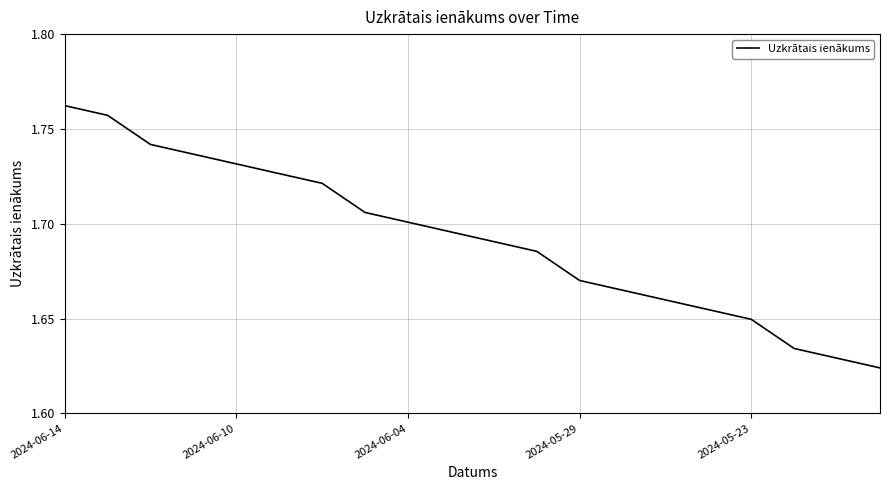

Does the chart have visible grid lines?

Yes